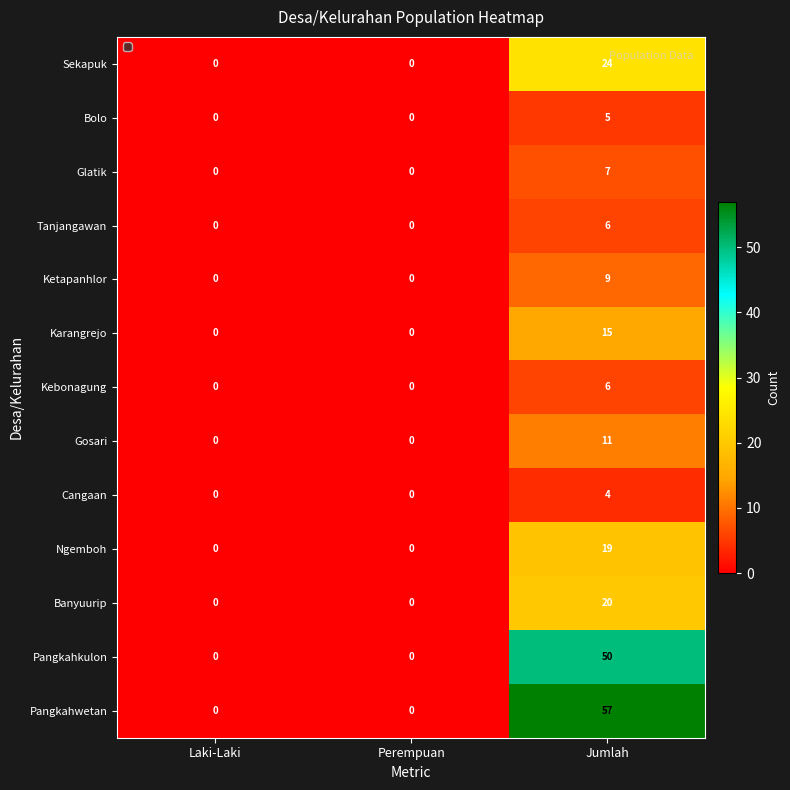

How many values in the Ketapanhlor series exceed 0?

1